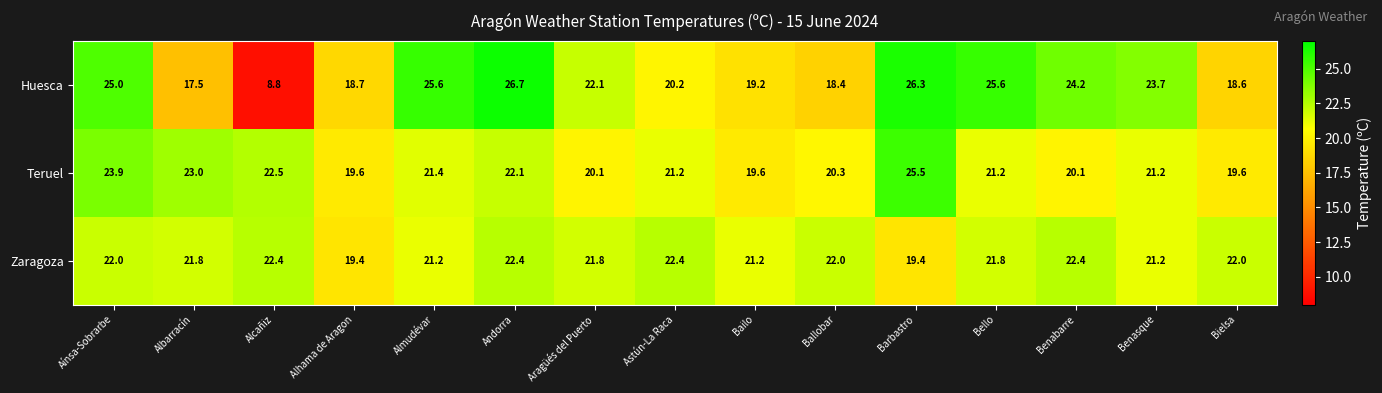

Is the value of Huesca at Andorra greater than the value of Teruel at Benasque?

Yes